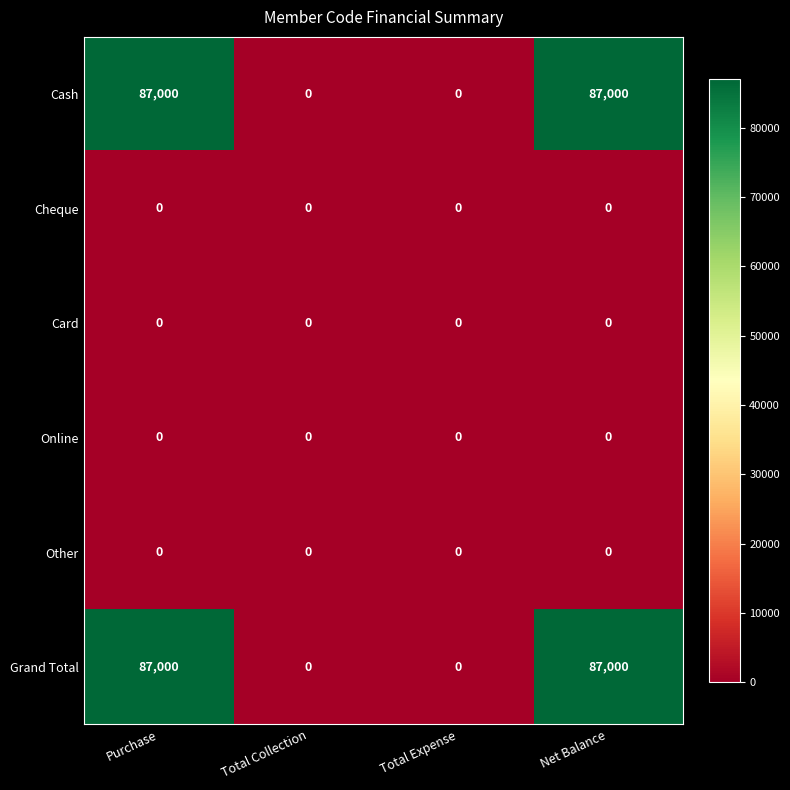

What is the spread (max minus min) of values at Net Balance?

87000